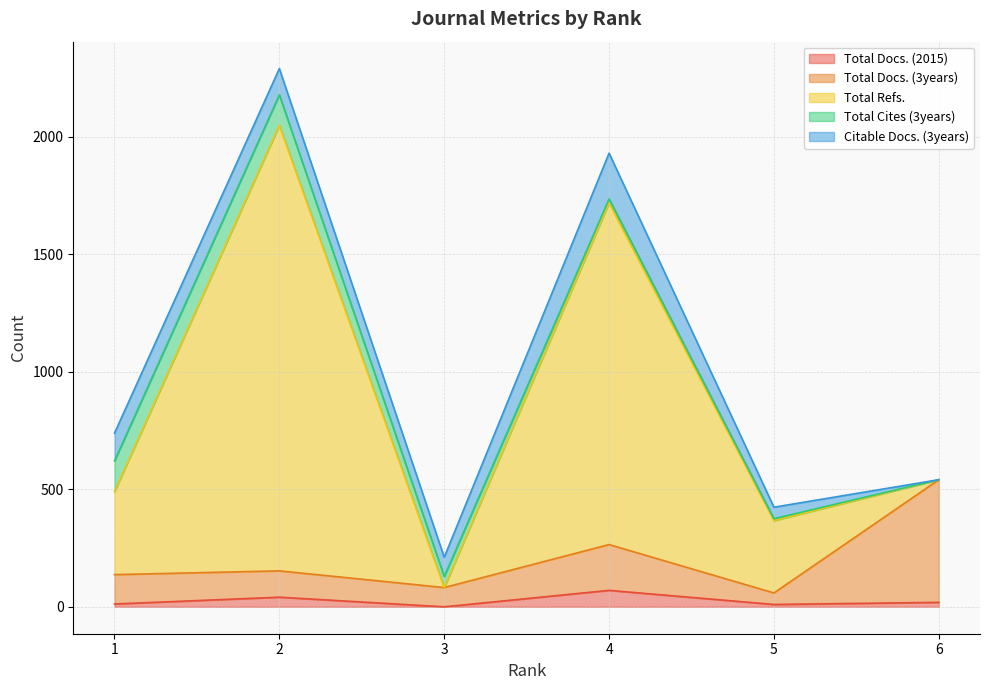

How many values in Total Docs. (2015) are above zero?

5